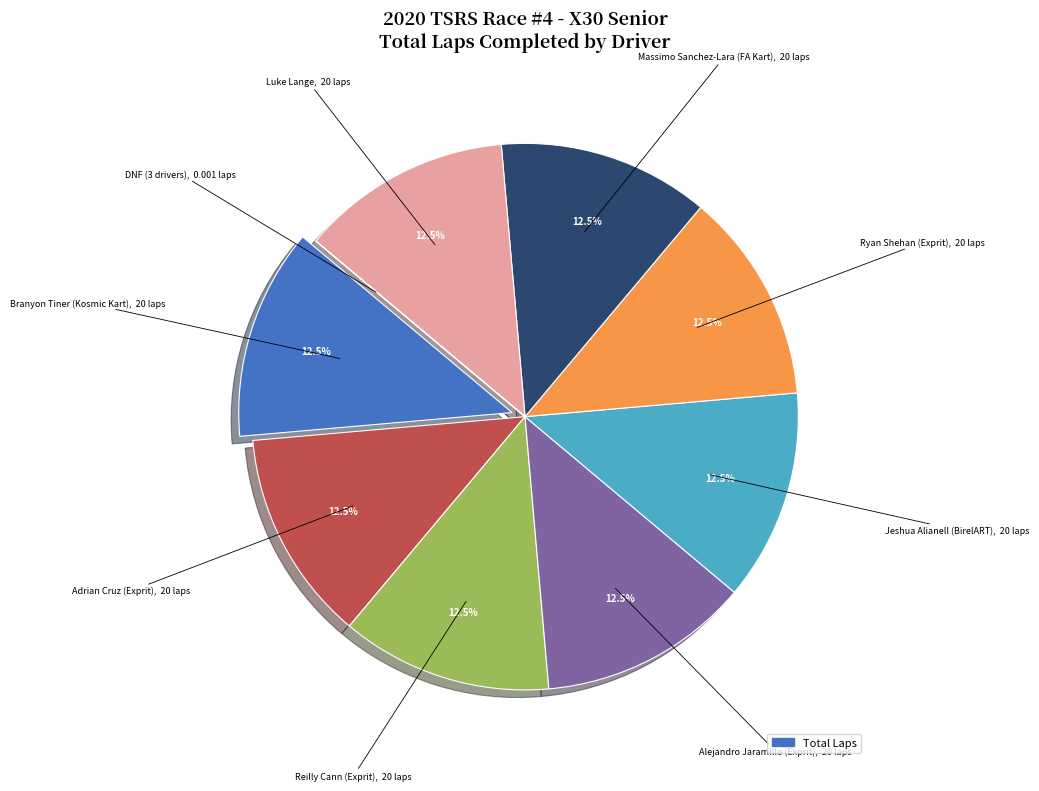

Does any single category account for the majority?

No